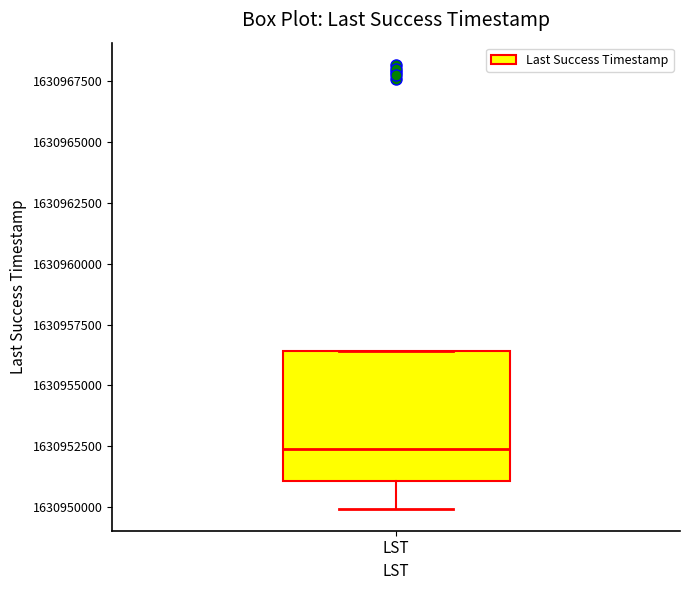

Transcribe this box plot: give where the median line is, the range the box spans, and where the two whiskers end, as read against the y-axis. The values are not printed on the chart, so give them approximately, as read against the axis.

median 1630952500, box 1630951000 to 1630956500, whiskers 1630950000 to 1630956500